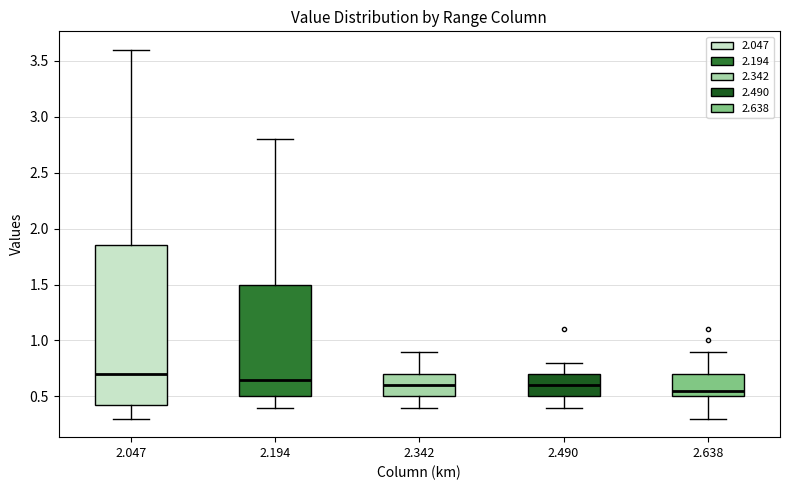

Reading left to right, read every box against the y-axis: the position of its median line, the range the box covers, and the ends of its whiskers. The values are not printed on the chart, so give them approximately, as read against the axis.

2.047: median 0.70, box 0.45 to 1.85, whiskers 0.30 to 3.60
2.194: median 0.65, box 0.50 to 1.50, whiskers 0.40 to 2.80
2.342: median 0.60, box 0.50 to 0.70, whiskers 0.40 to 0.90
2.490: median 0.60, box 0.50 to 0.70, whiskers 0.40 to 0.80
2.638: median 0.55, box 0.50 to 0.70, whiskers 0.30 to 0.90